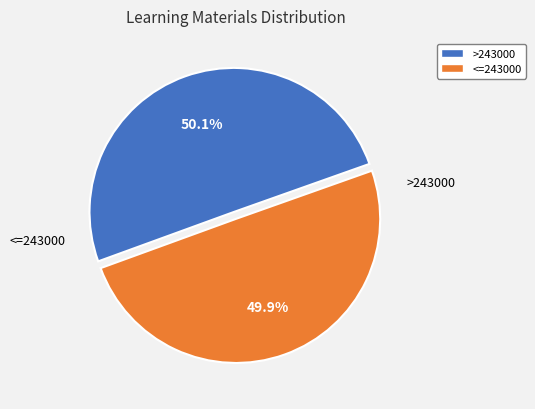

Is there a majority slice in this chart?

Yes